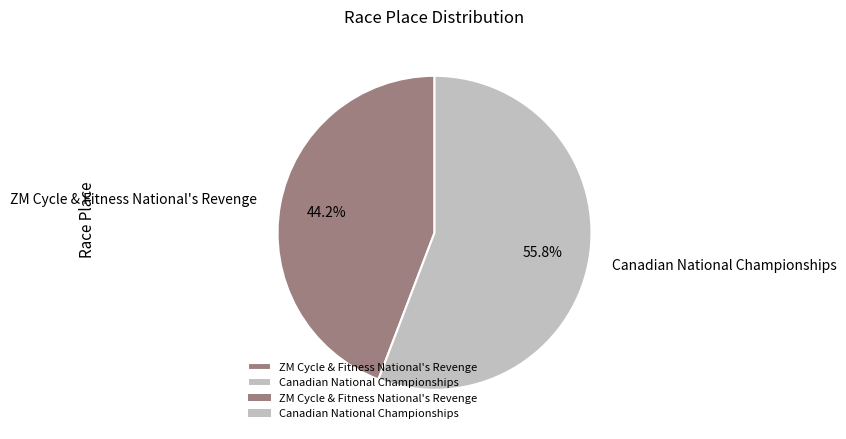

To the nearest percent, what is the combined percentage of ZM Cycle & Fitness National's Revenge and Canadian National Championships?

100%